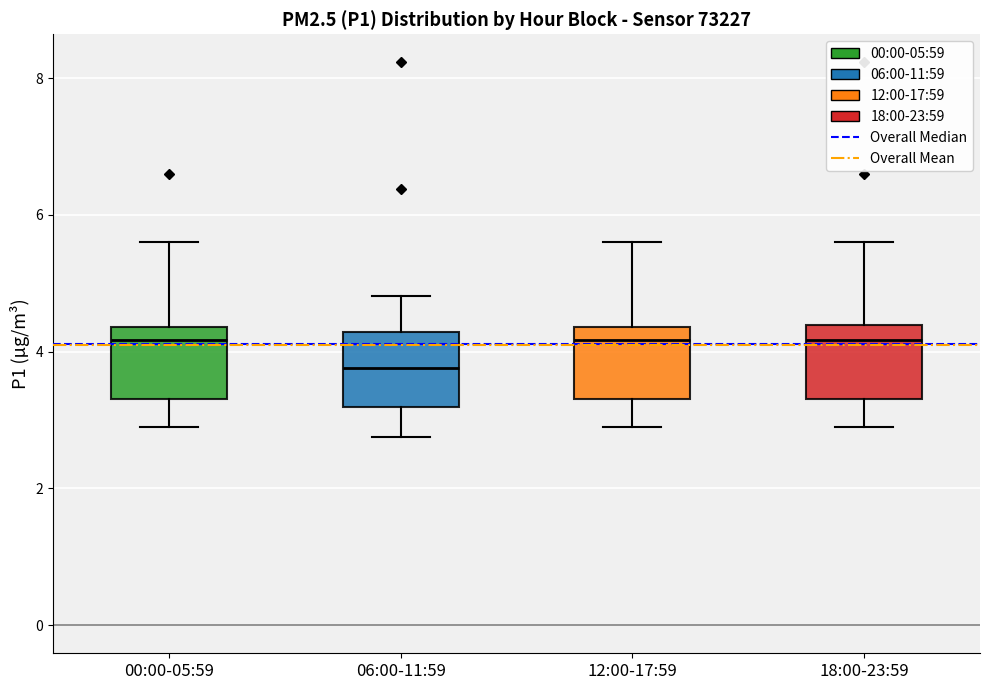

Reading left to right, transcribe this box plot: for each box, give where its median line is, the range the box spans, and where its two whiskers end, as read against the y-axis. The values are not printed on the chart, so give them approximately, as read against the axis.

00:00-05:59: median 4.2, box 3.4 to 4.4, whiskers 3.0 to 5.6
06:00-11:59: median 3.8, box 3.2 to 4.2, whiskers 2.8 to 4.8
12:00-17:59: median 4.2, box 3.4 to 4.4, whiskers 3.0 to 5.6
18:00-23:59: median 4.2, box 3.4 to 4.4, whiskers 3.0 to 5.6